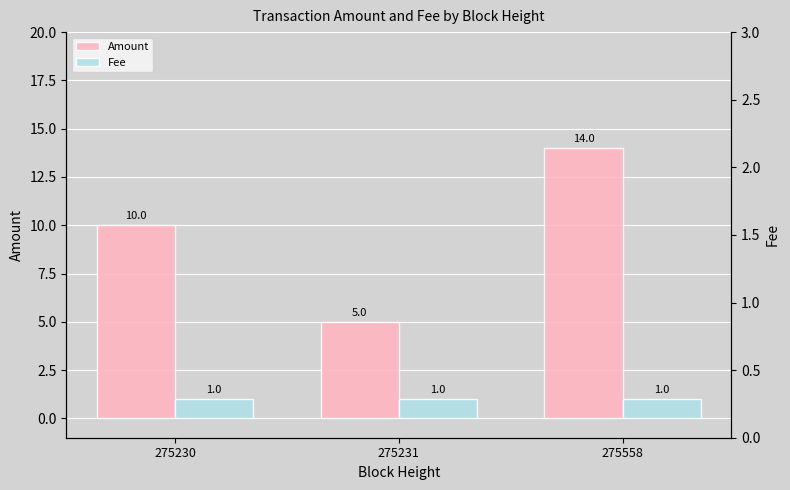

How many distinct data groups are displayed?

2